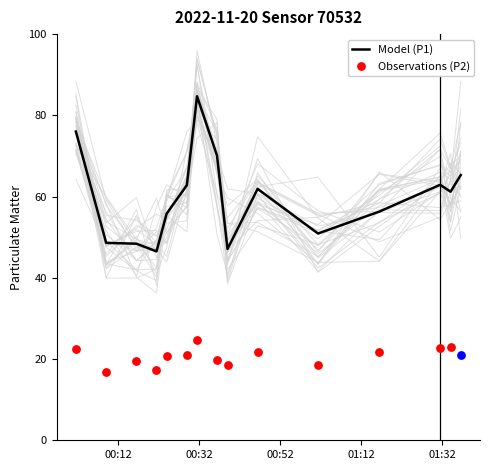

What are all the series names shown in the legend?

P1, P2